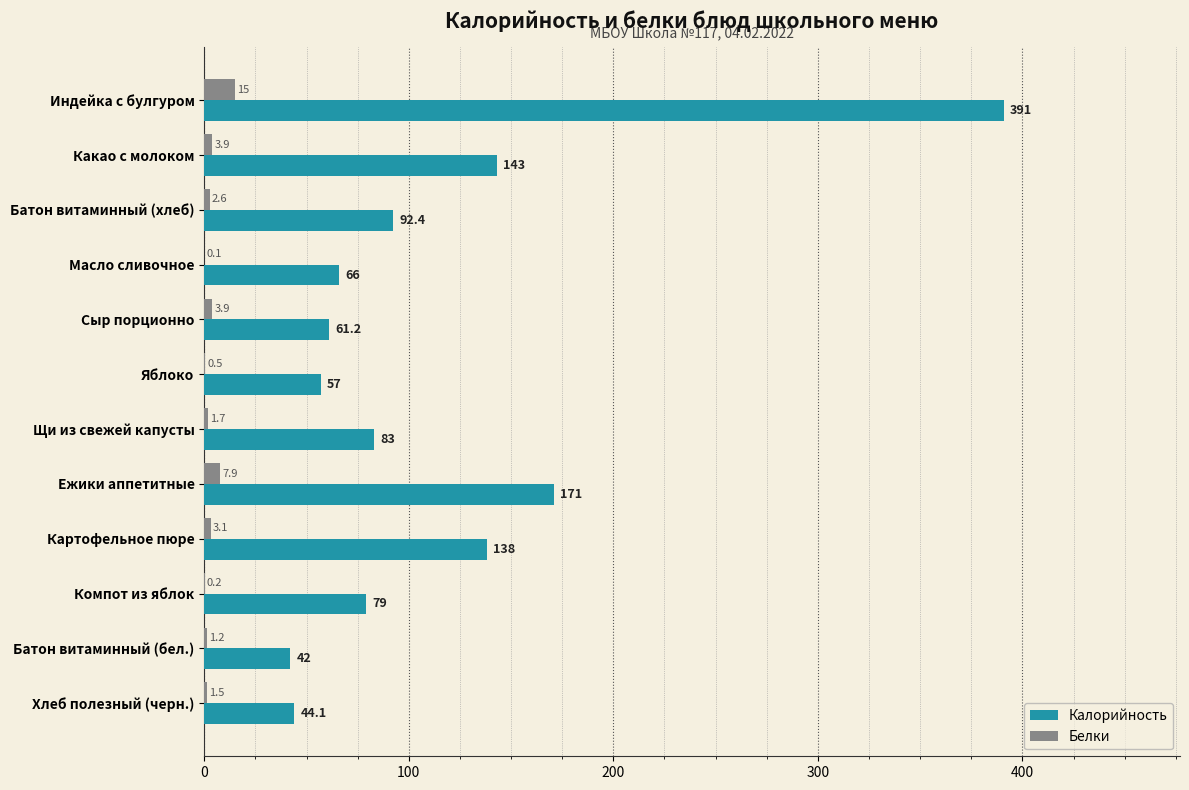

Which series changed the most between Индейка с булгуром and Компот из яблок?

Калорийность